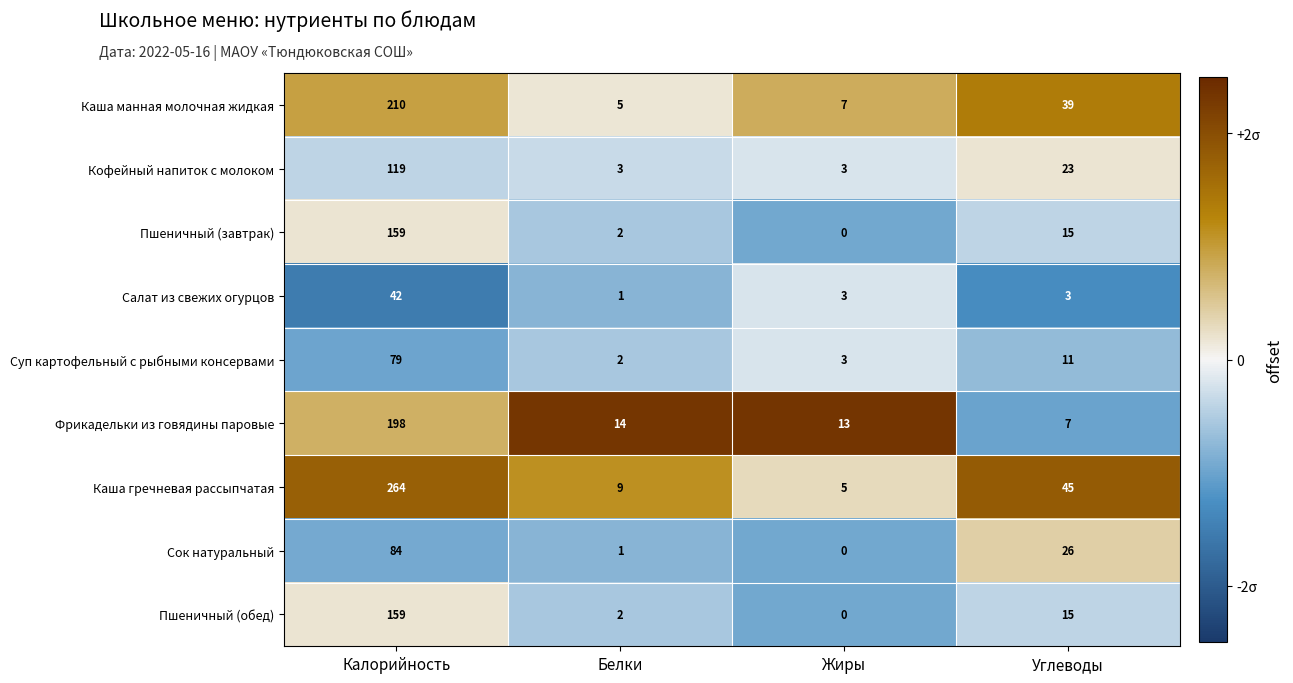

What is the lowest value of the Кофейный напиток с молоком series?

3